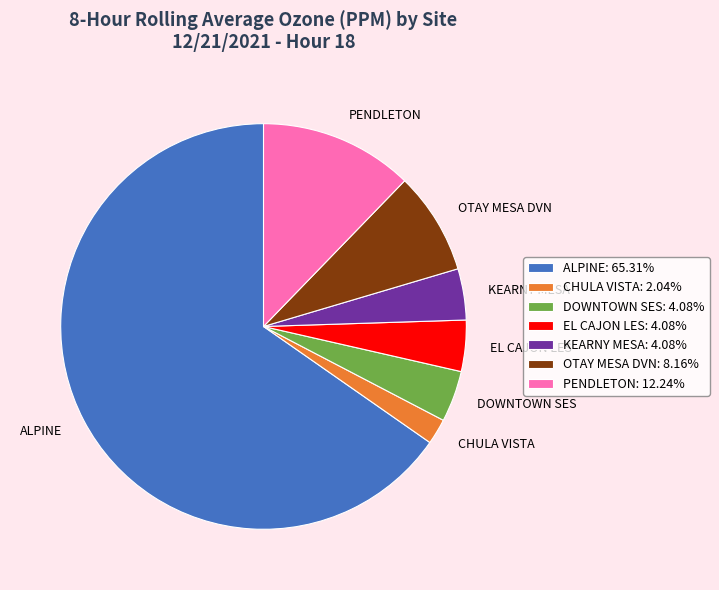

True or false: DOWNTOWN SES accounts for 18% of the total.

False